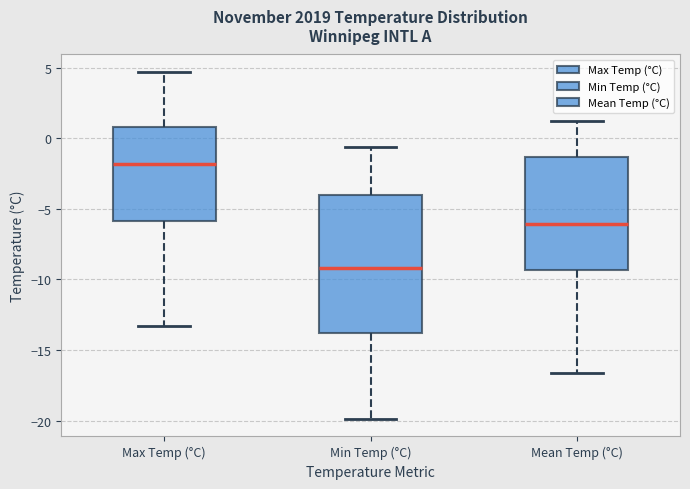

Where does the upper whisker of the box for Mean Temp (°C) end on the y-axis? The values are not printed on the chart, so give them approximately, as read against the axis.

1.0